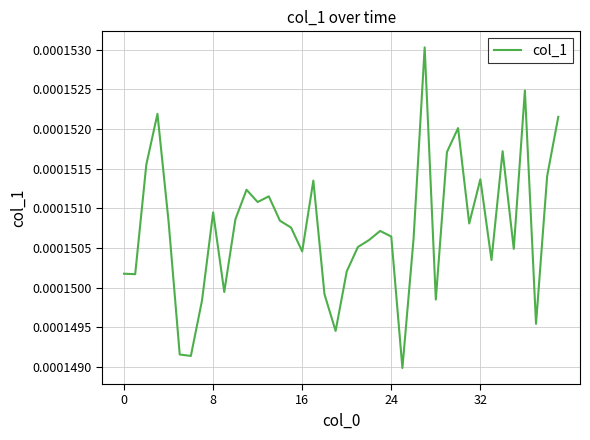

How many interior local valleys (lower than both neighbors) does the data have?

12